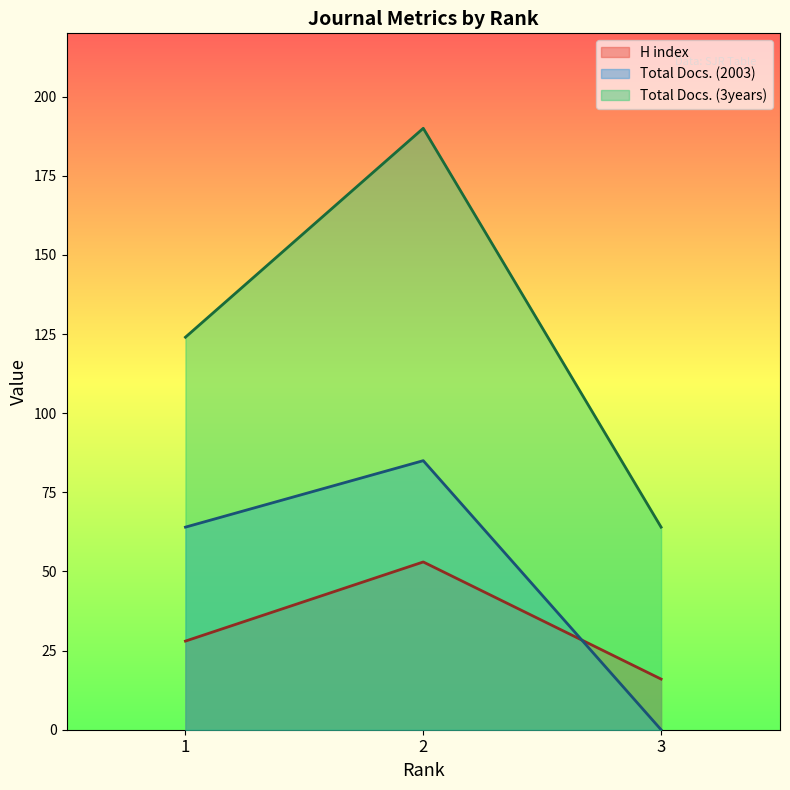

How many data points in Total Docs. (3years) are above 124?

1